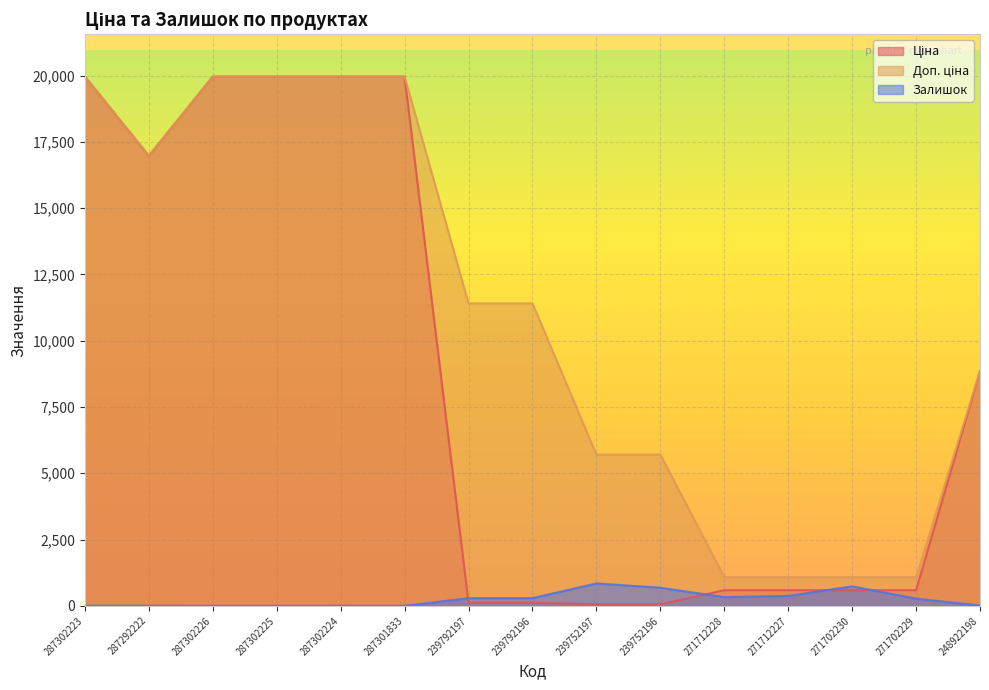

Rank the series by their average value, from lowest to highest.

Залишок, Ціна, Доп. ціна